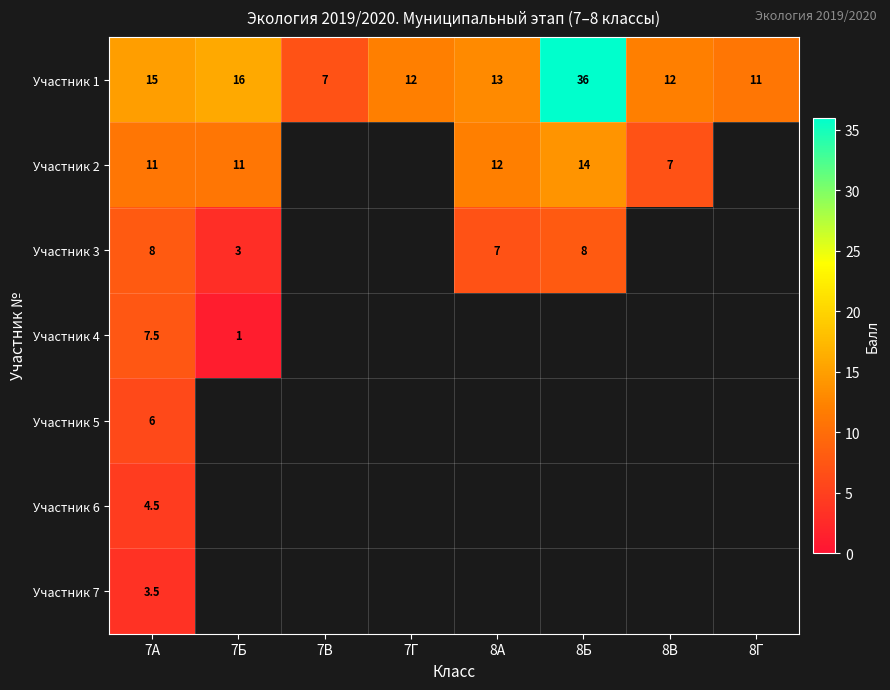

What is the maximum value for Участник 1?

36.0